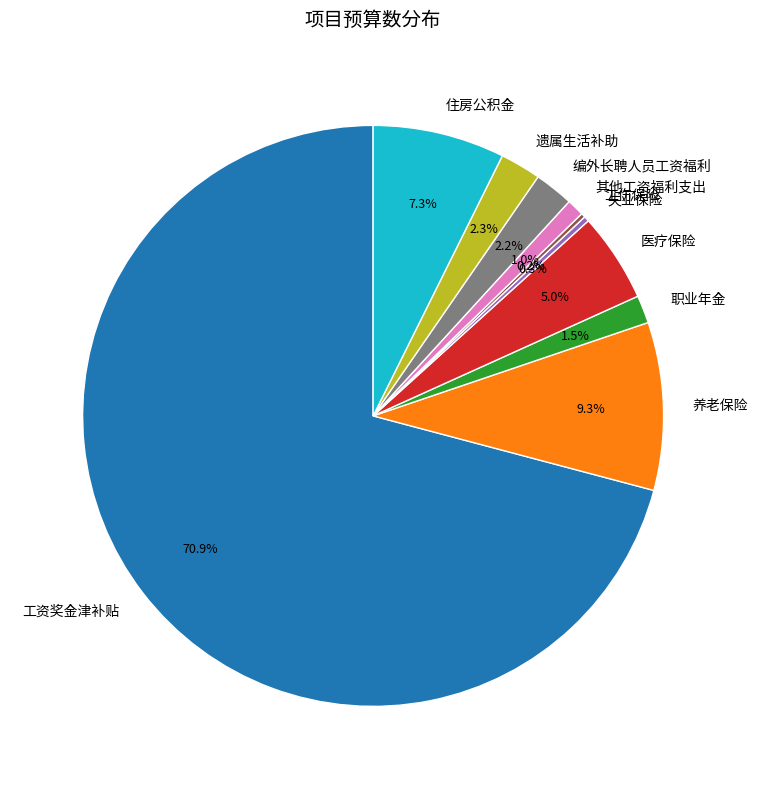

Which slice represents more than half of the pie?

工资奖金津补贴